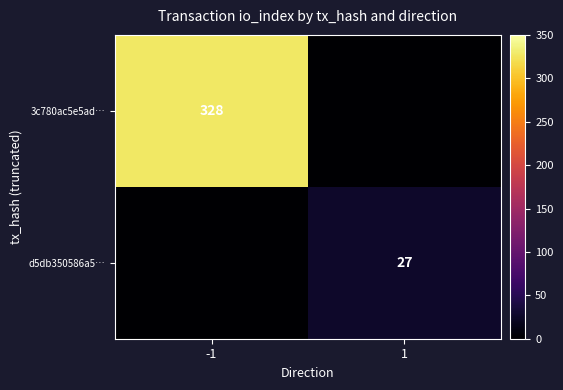

Is it true that 3c780ac5e5ad… equals 191 at -1?

False